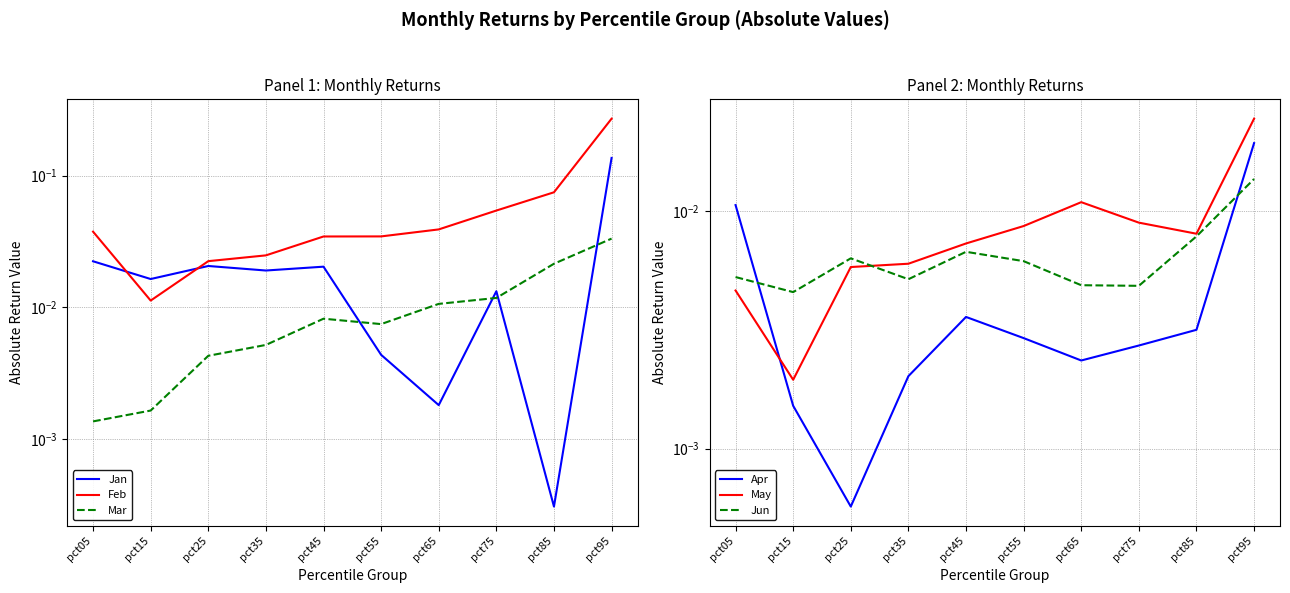

Is the value of Feb at pct05 greater than the value of Jan at pct85?

Yes